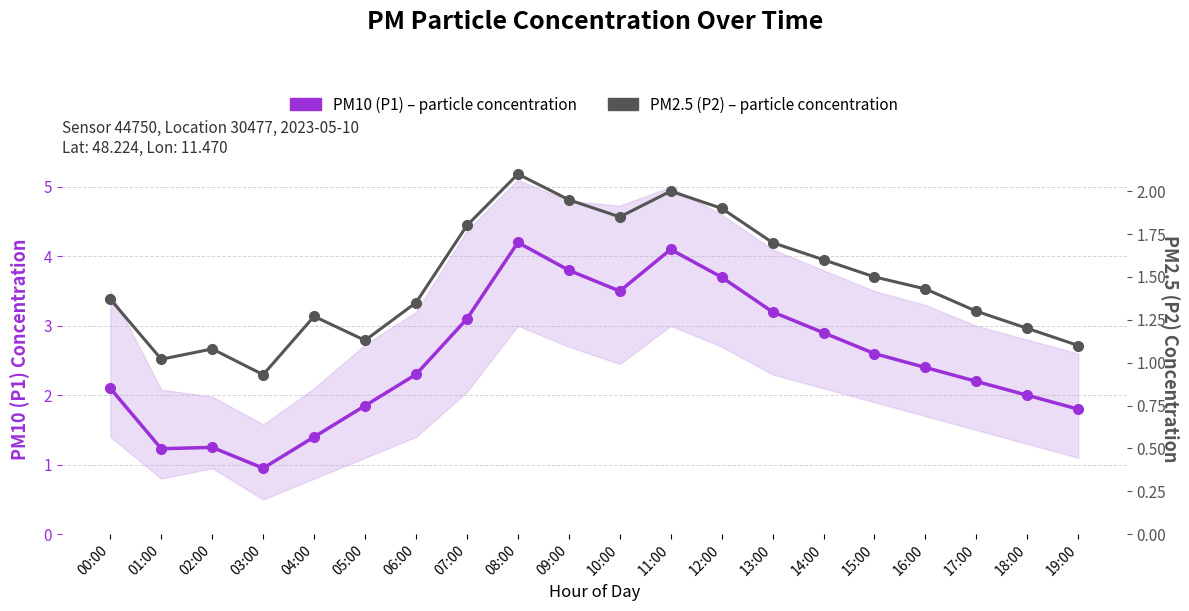

What is the total value across all series at 19:00?

2.9